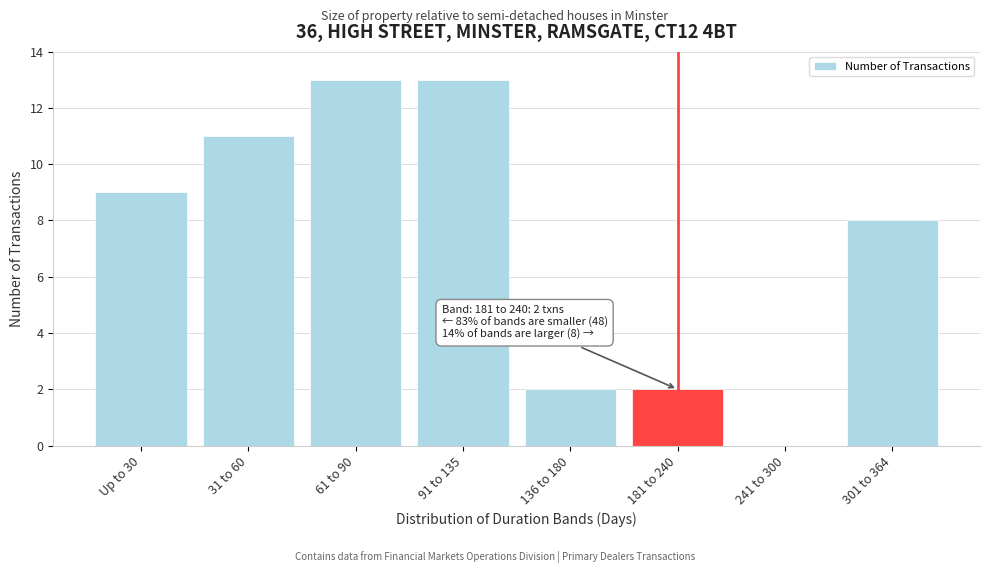

Reading left to right, what are all the values shown in this chart?

Up to 30=9	31 to 60=11	61 to 90=13	91 to 135=13	136 to 180=2	181 to 240=2	241 to 300=0	301 to 364=8